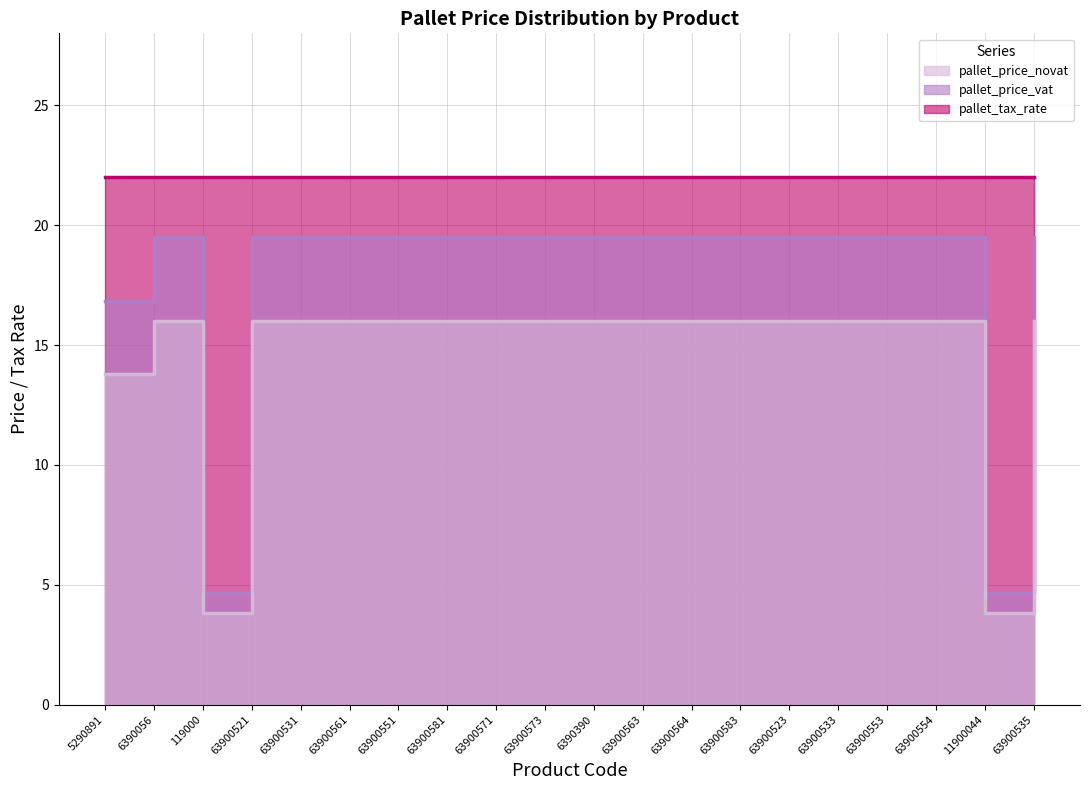

Which has a higher value, 63900523 or 63900521?

63900523